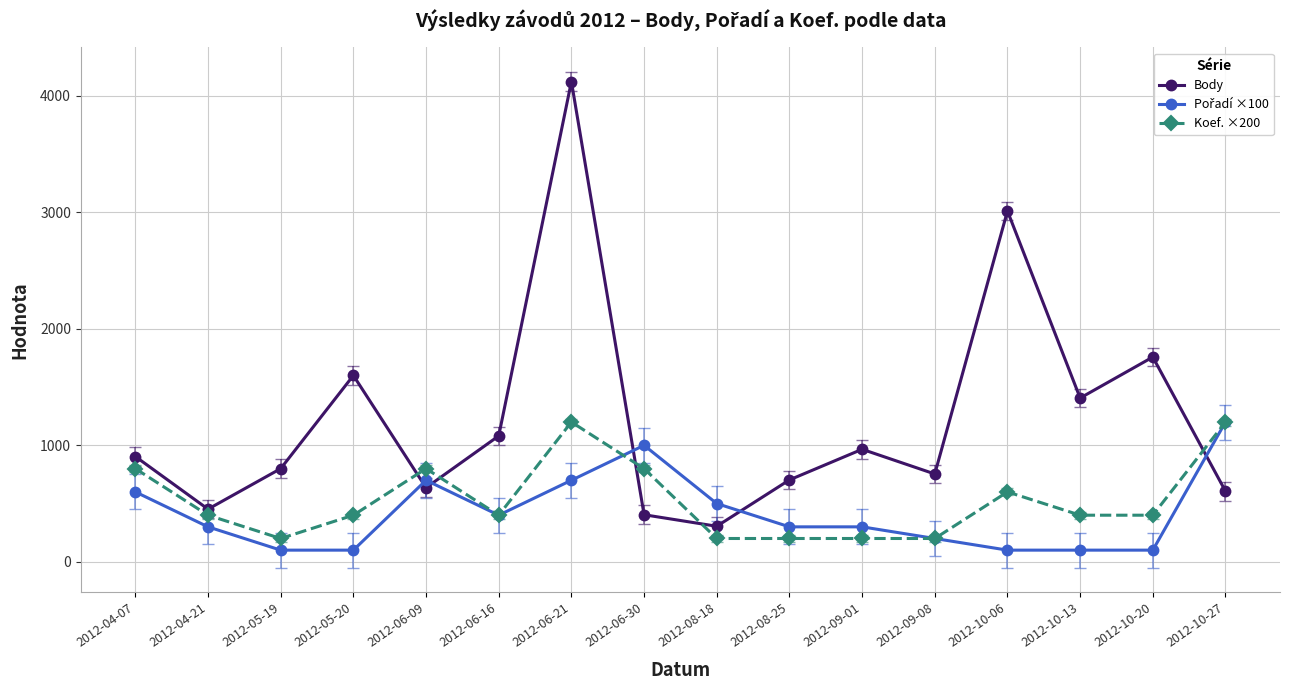

Which series has the widest spread of values?

Body